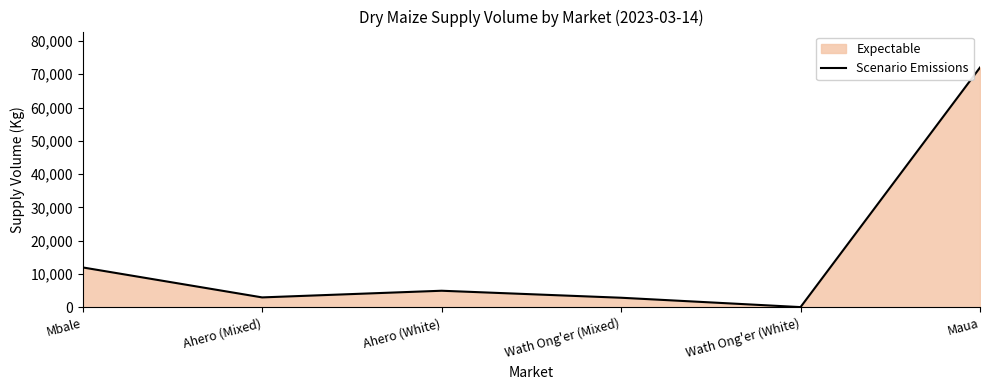

Reading right to left, list all the values displayed in this chart.

72000	90	2900	5000	3000	12000